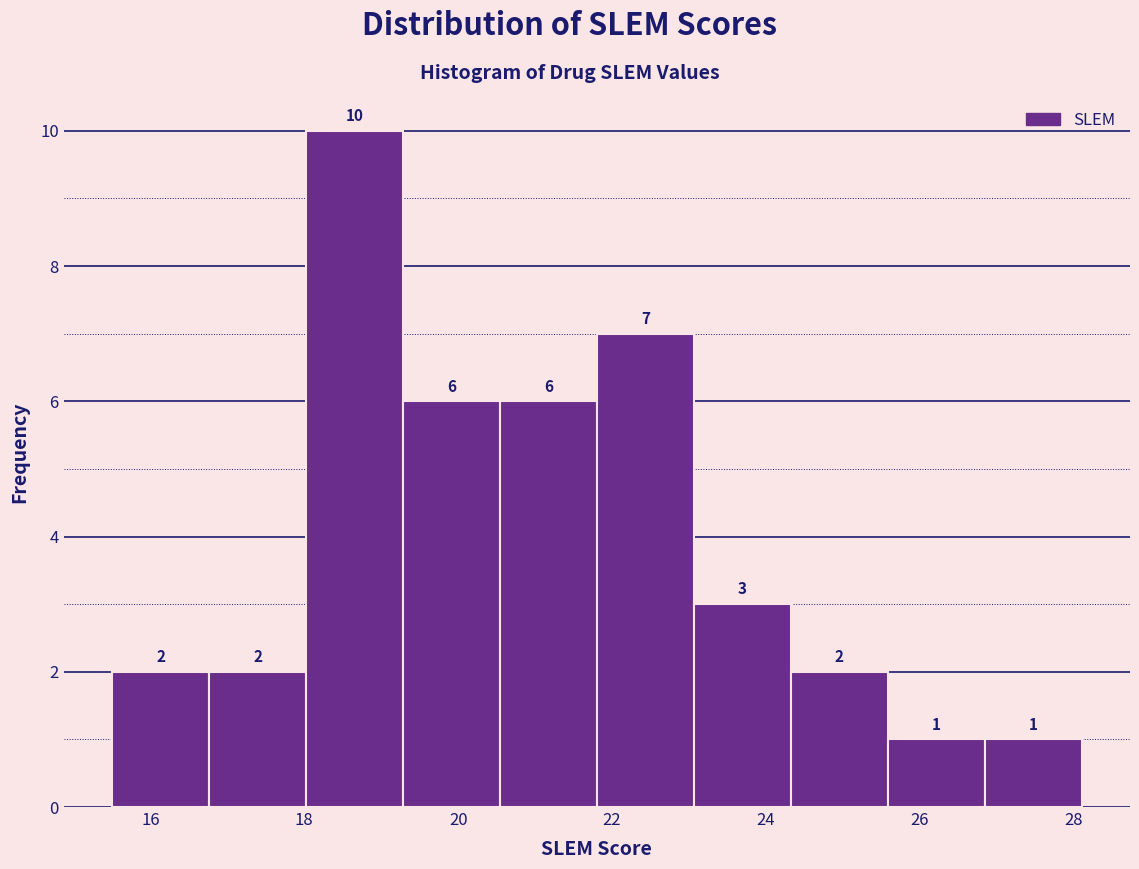

What is the height of the bar covering 23.0 to 24.4 on the x-axis? The bar edges are not printed on the chart, so give them approximately, as read against the axis.

3